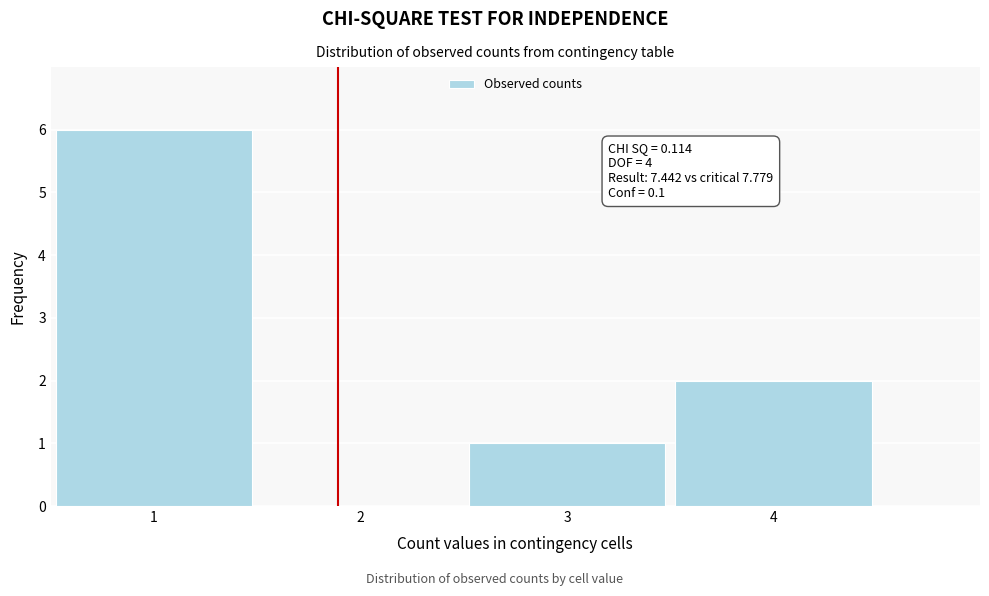

Over which range of the x-axis is the bar tallest?

0.5 to 1.5